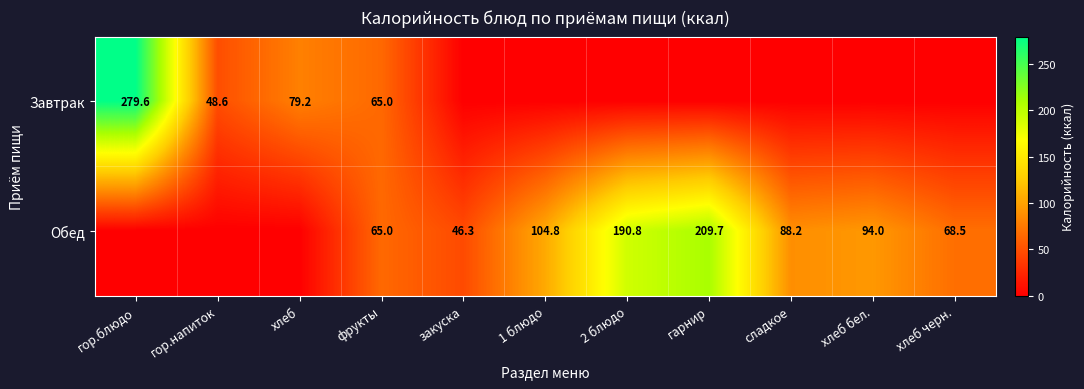

True or false: Завтрак has a value of 65.6 at гор.напиток.

False